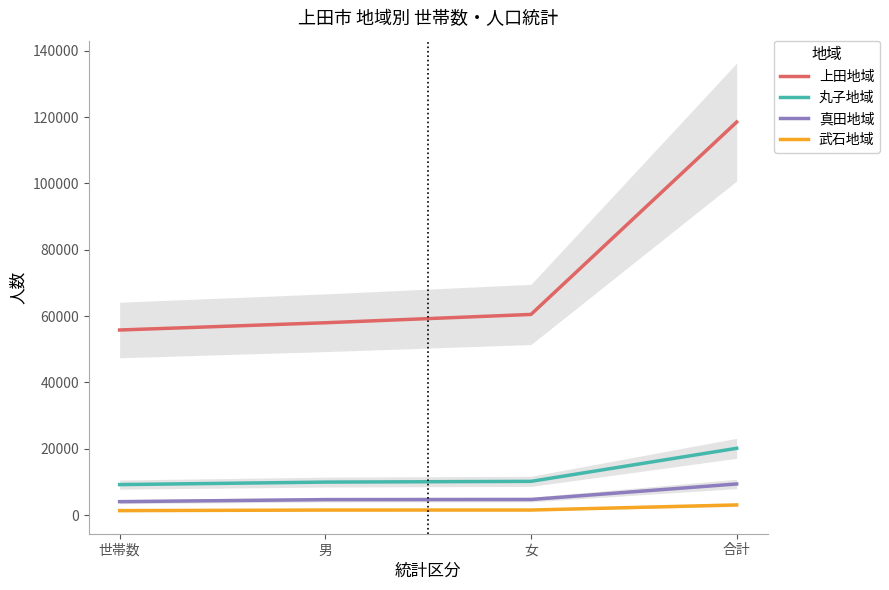

True or false: 真田地域 has more than 1 points higher than both neighbors.

False